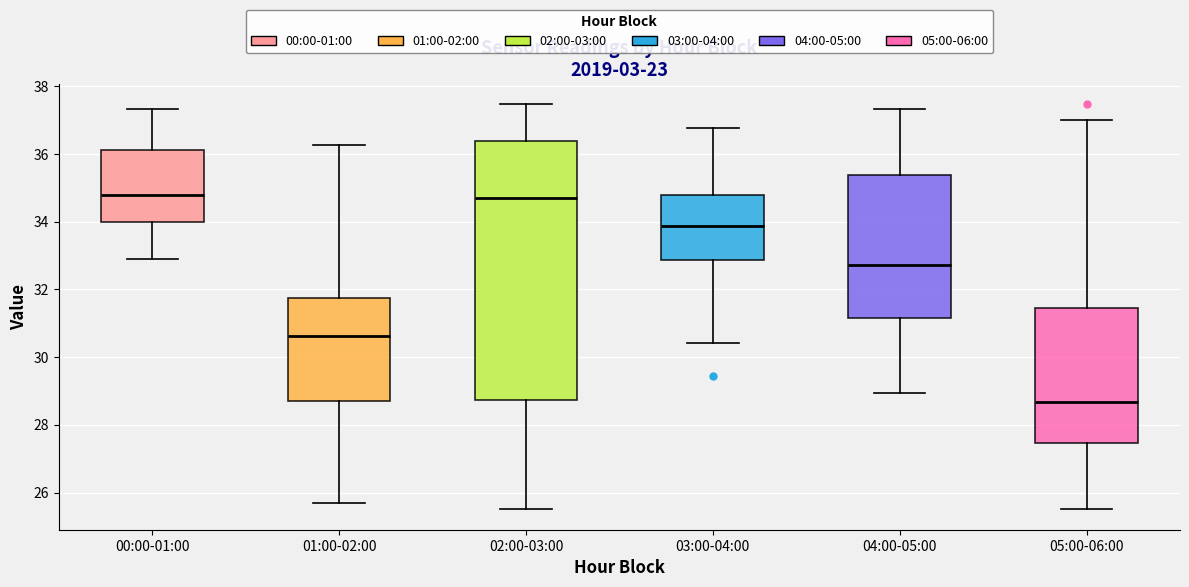

Reading left to right, transcribe this box plot: for each box, give where its median line is, the range the box spans, and where its two whiskers end, as read against the y-axis. The values are not printed on the chart, so give them approximately, as read against the axis.

00:00-01:00: median 34.8, box 34.0 to 36.2, whiskers 33.0 to 37.4
01:00-02:00: median 30.6, box 28.8 to 31.8, whiskers 25.8 to 36.2
02:00-03:00: median 34.8, box 28.8 to 36.4, whiskers 25.6 to 37.4
03:00-04:00: median 33.8, box 32.8 to 34.8, whiskers 30.4 to 36.8
04:00-05:00: median 32.8, box 31.2 to 35.4, whiskers 29.0 to 37.4
05:00-06:00: median 28.6, box 27.4 to 31.4, whiskers 25.6 to 37.0